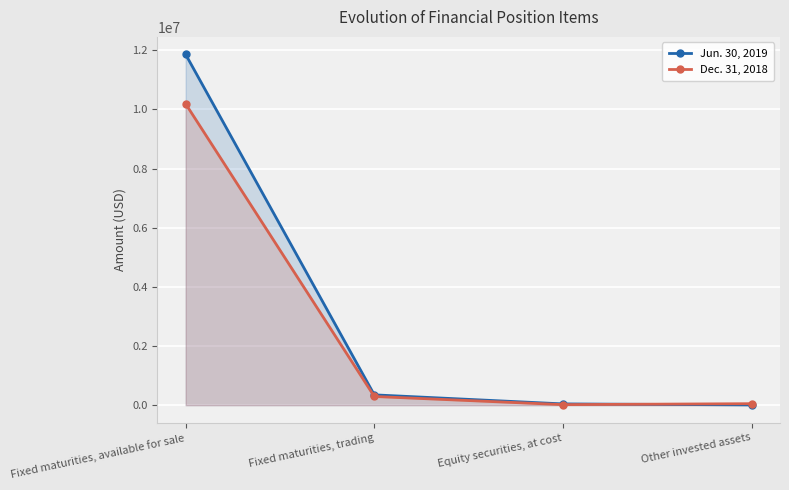

After their last crossing, which series has the higher values: Jun. 30, 2019 or Dec. 31, 2018?

Dec. 31, 2018